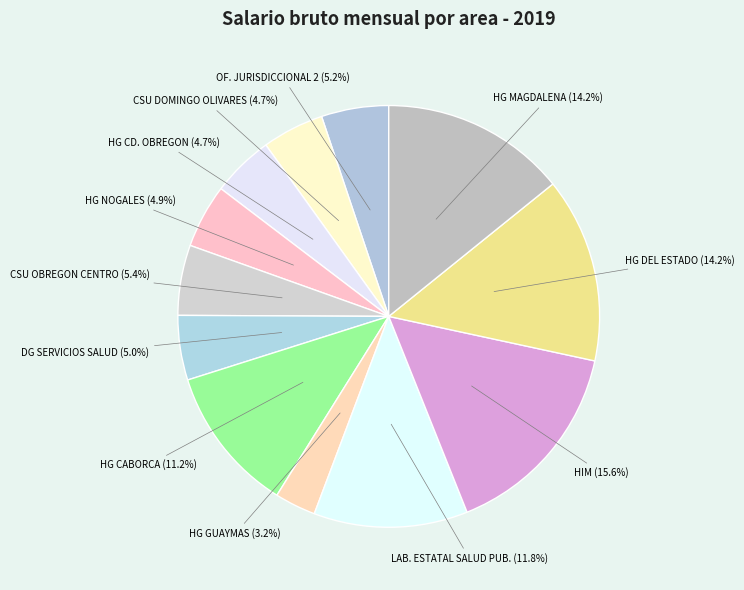

What is the smallest slice in the pie chart?

HG GUAYMAS